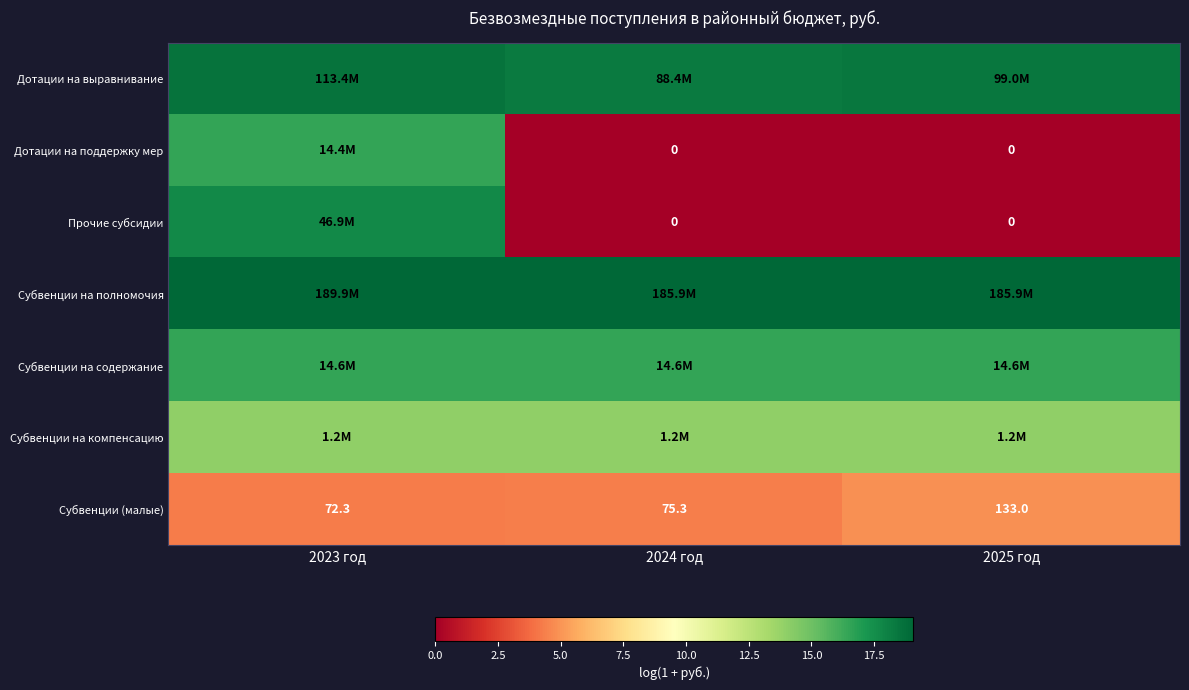

At which category is the sum across all series the highest?

2023 год